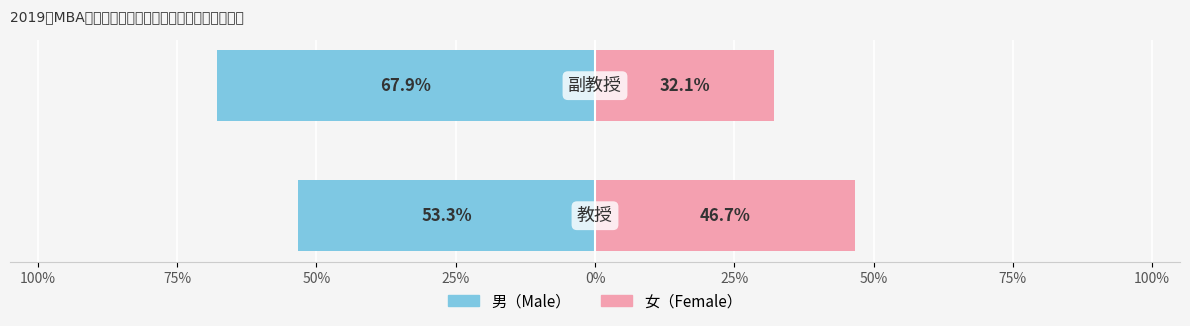

What position from the left is 100%?

1